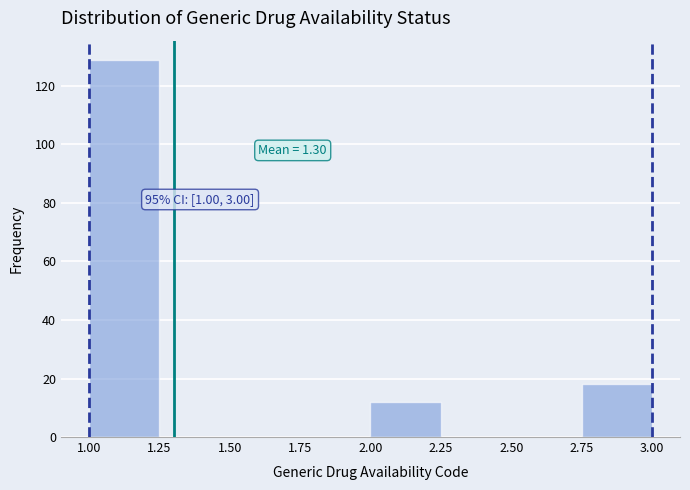

Which range on the x-axis has the tallest bar?

1.00 to 1.25